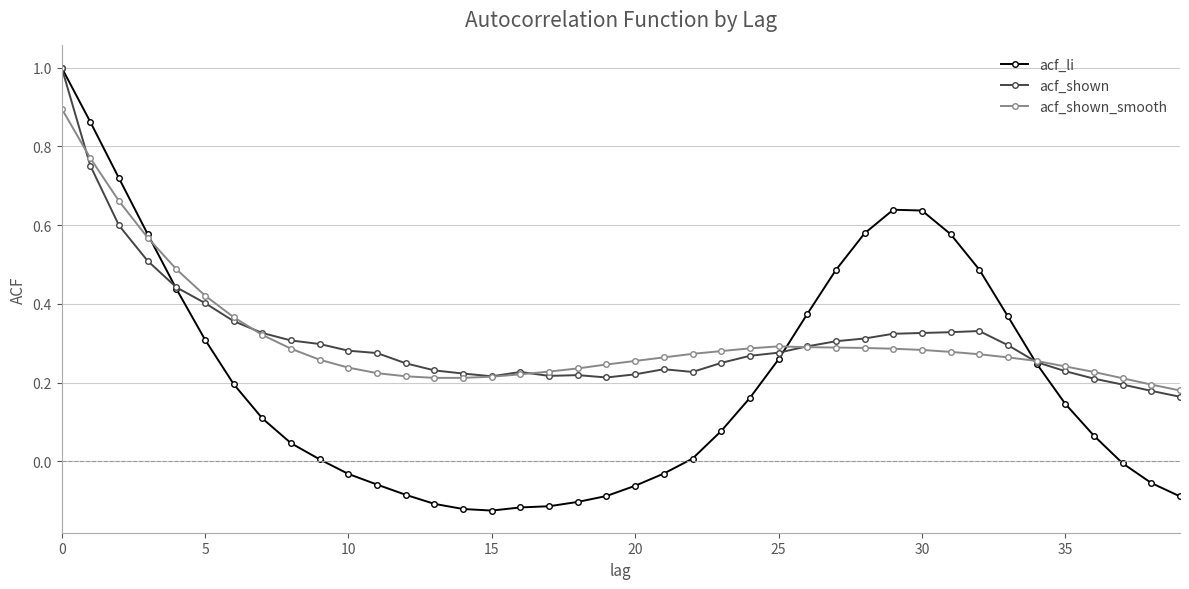

What is the maximum value shown in the chart?

1.0